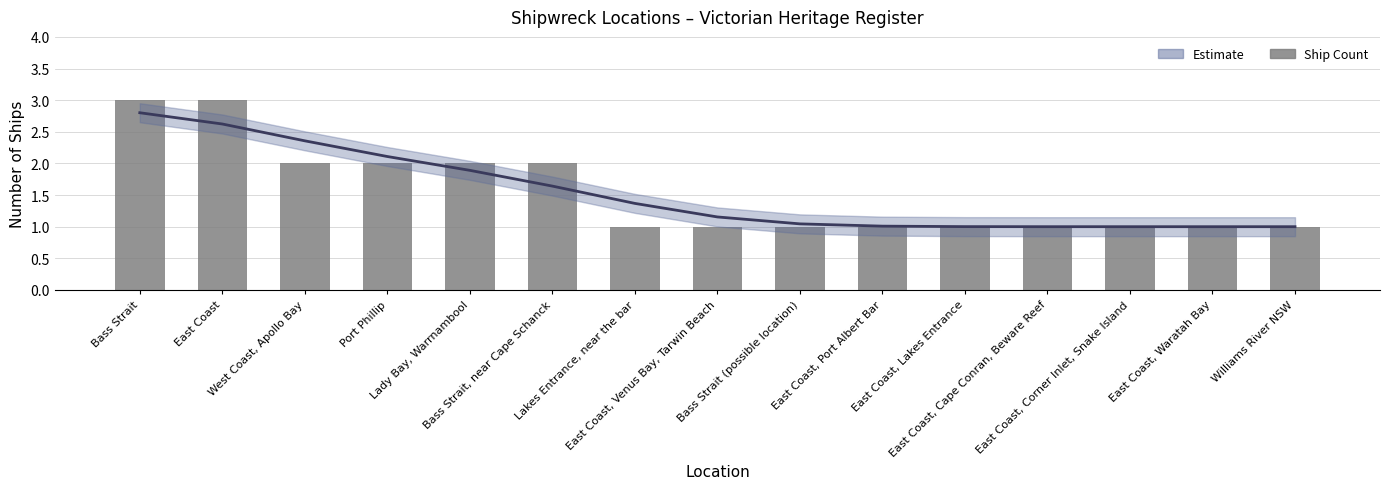

What is the label of the 14th bar from the right?

East Coast